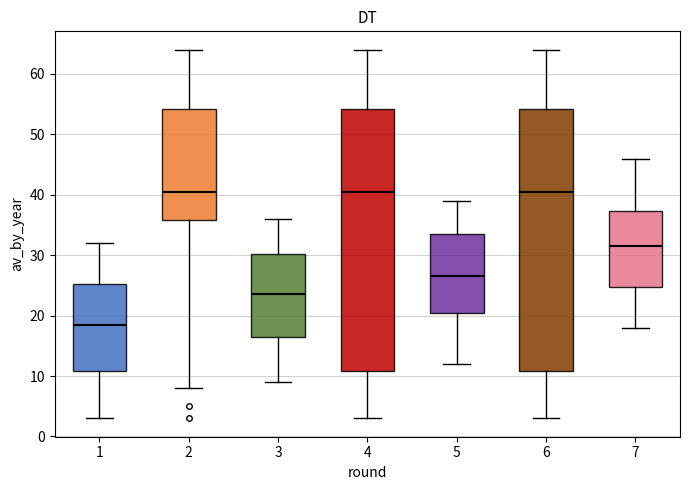

Reading left to right, transcribe this box plot: for each box, give where its median line is, the range the box spans, and where its two whiskers end, as read against the y-axis. The values are not printed on the chart, so give them approximately, as read against the axis.

1: median 19, box 11 to 25, whiskers 3 to 32
2: median 41, box 36 to 54, whiskers 8 to 64
3: median 24, box 17 to 30, whiskers 9 to 36
4: median 41, box 11 to 54, whiskers 3 to 64
5: median 27, box 21 to 34, whiskers 12 to 39
6: median 41, box 11 to 54, whiskers 3 to 64
7: median 32, box 25 to 37, whiskers 18 to 46